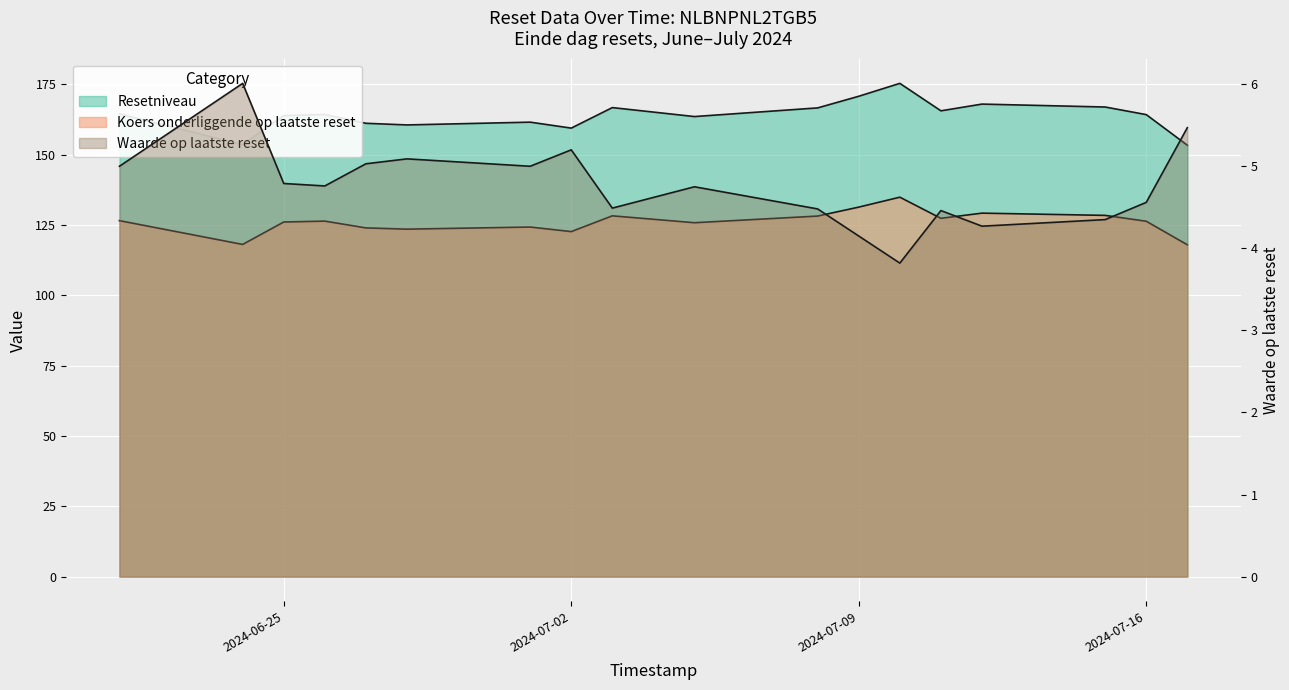

Rank the categories by Koers onderliggende op laatste reset value from highest to lowest.

2024-07-10, 2024-07-09, 2024-07-12, 2024-07-15, 2024-07-03, 2024-07-08, 2024-07-11, 2024-06-21, 2024-06-26, 2024-07-16, 2024-06-25, 2024-07-05, 2024-07-01, 2024-06-27, 2024-06-28, 2024-07-02, 2024-06-24, 2024-07-17